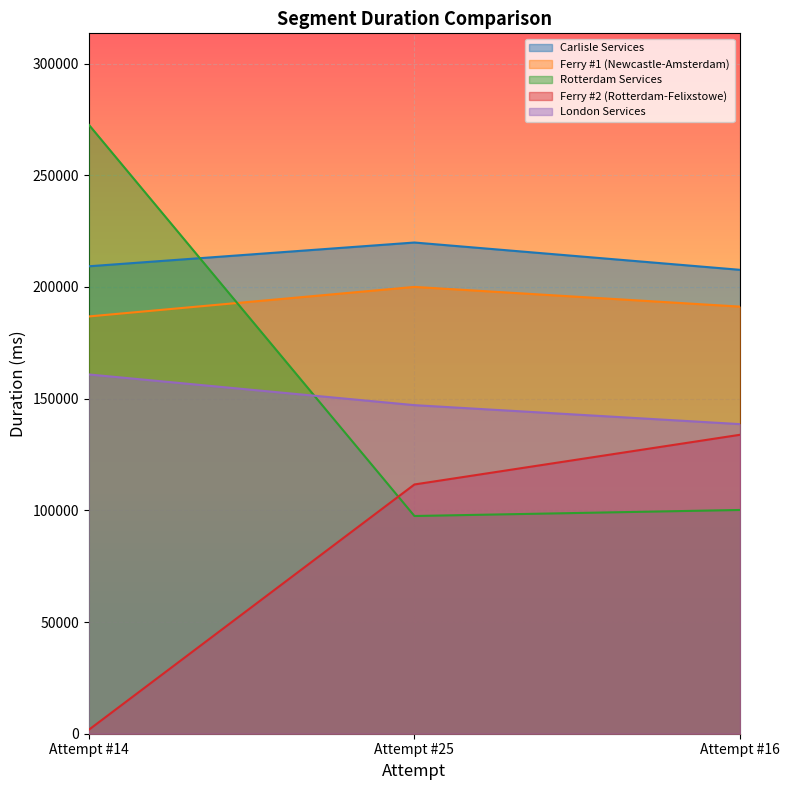

Is it true that Ferry #2 (Rotterdam-Felixstowe) equals 236750 at Attempt #16?

False